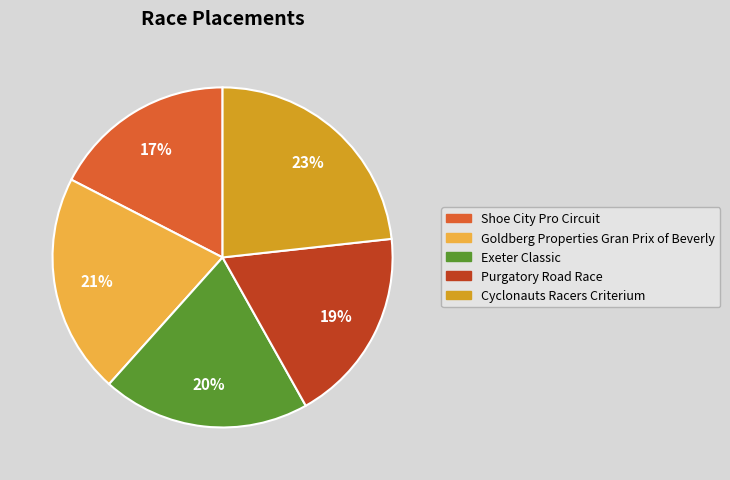

True or false: Cyclonauts Racers Criterium accounts for 18% of the total.

False